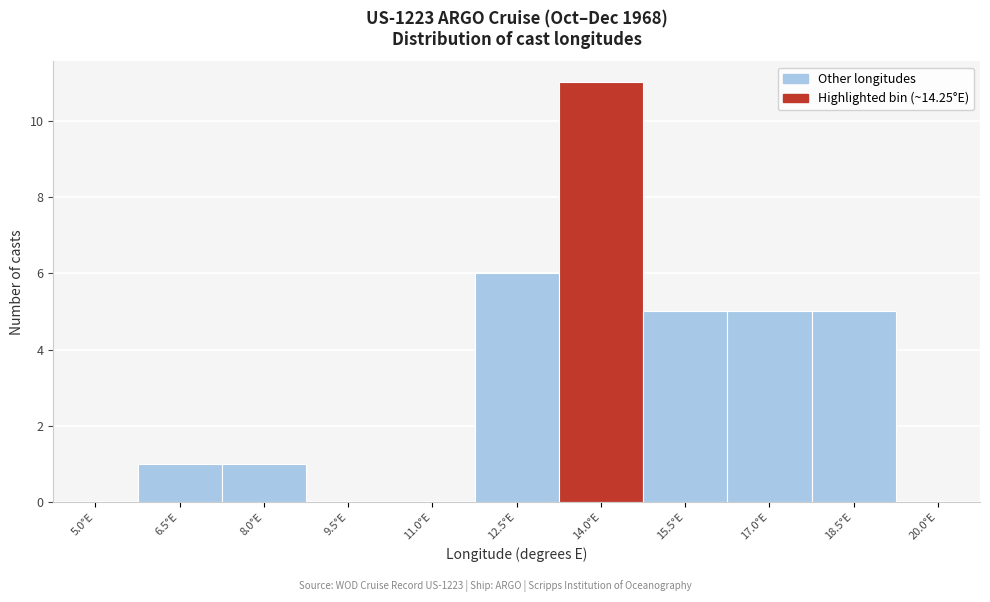

What is the change in value from 8.0°E to 18.5°E?

+4